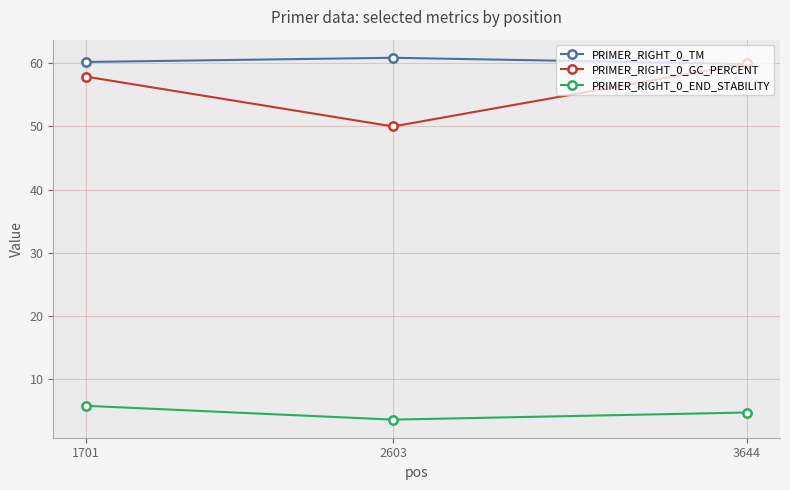

What is the total value across all series at 2603?

114.4